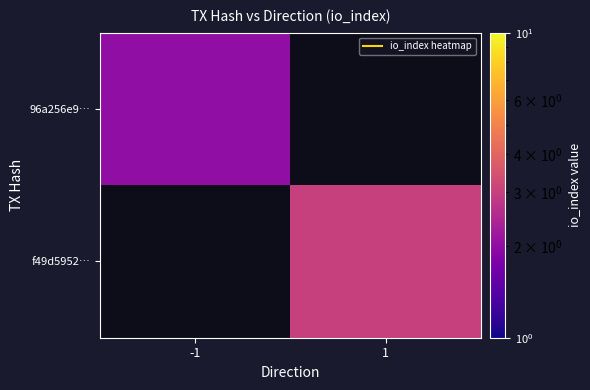

Is the value of 96a256e9… at -1 greater than the value of f49d5952… at 1?

No